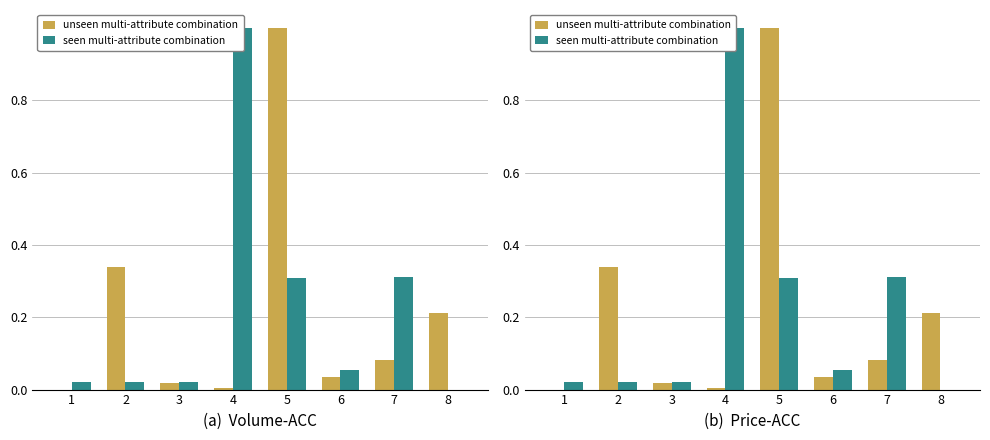

What are all the series names shown in the legend?

unseen multi-attribute combination, seen multi-attribute combination